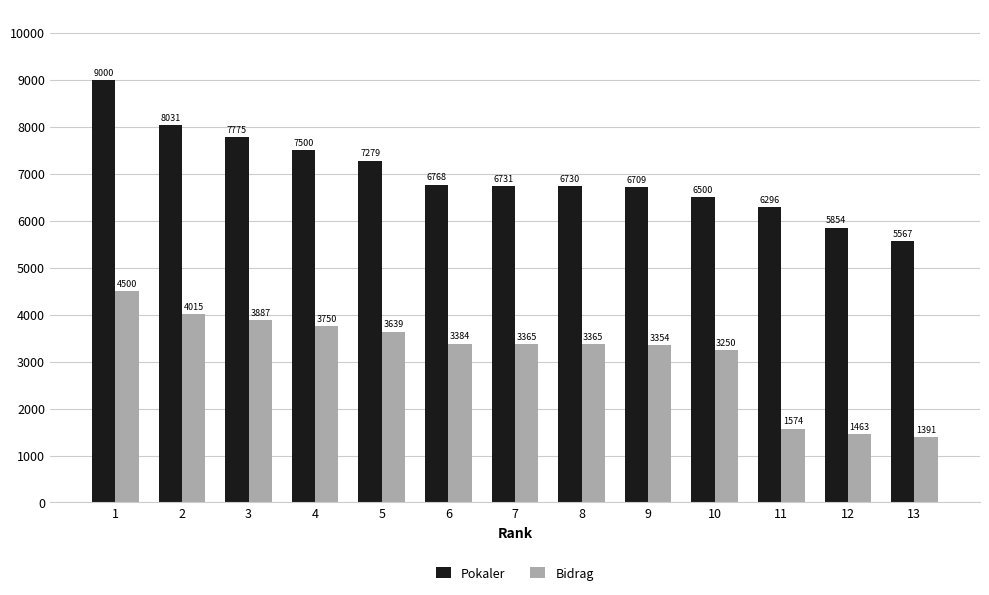

What is the sum of the Bidrag values at 3 and 9?

7241